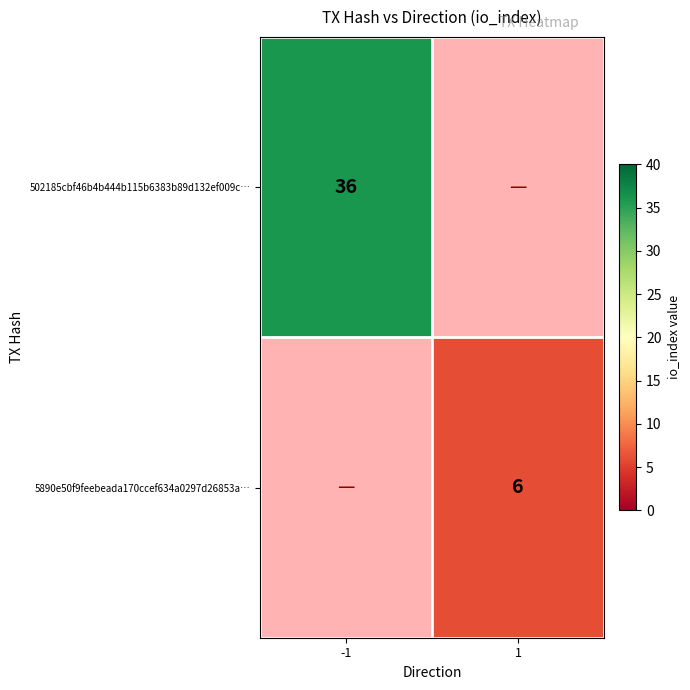

The value of 502185cbf46b4b444b115b6383b89d132ef009c… at -1 is 36. True or false?

True